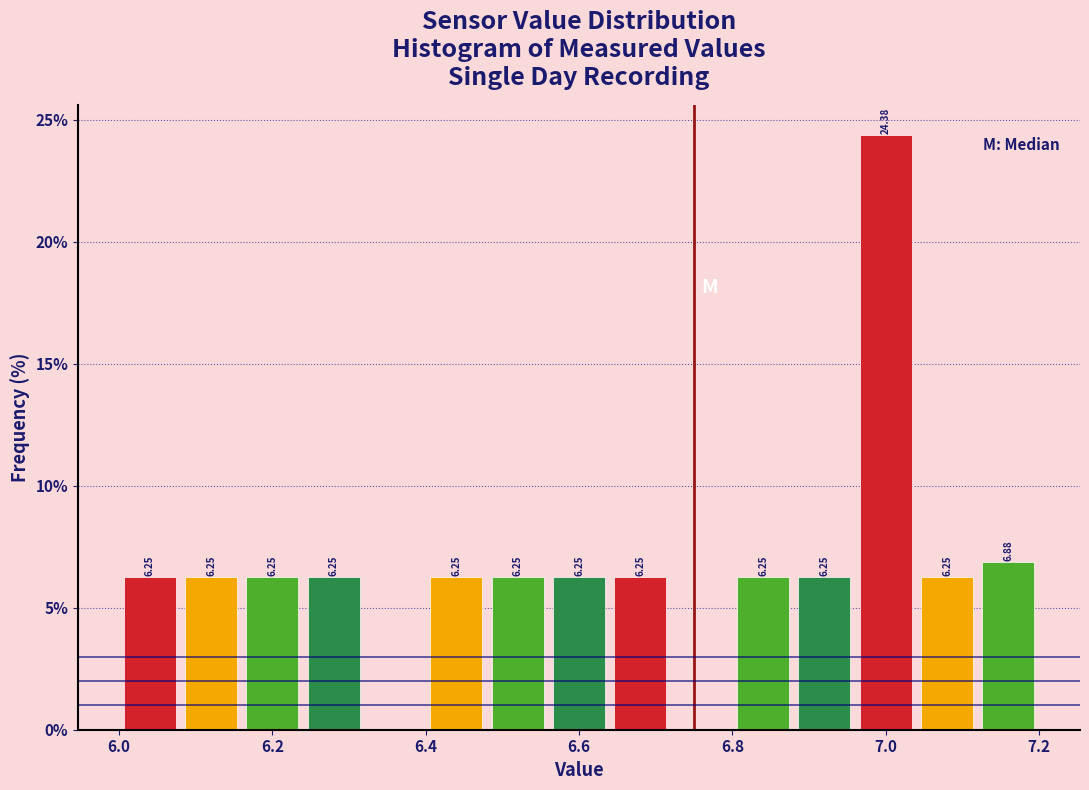

Over which range of the x-axis is the bar tallest?

6.96 to 7.04